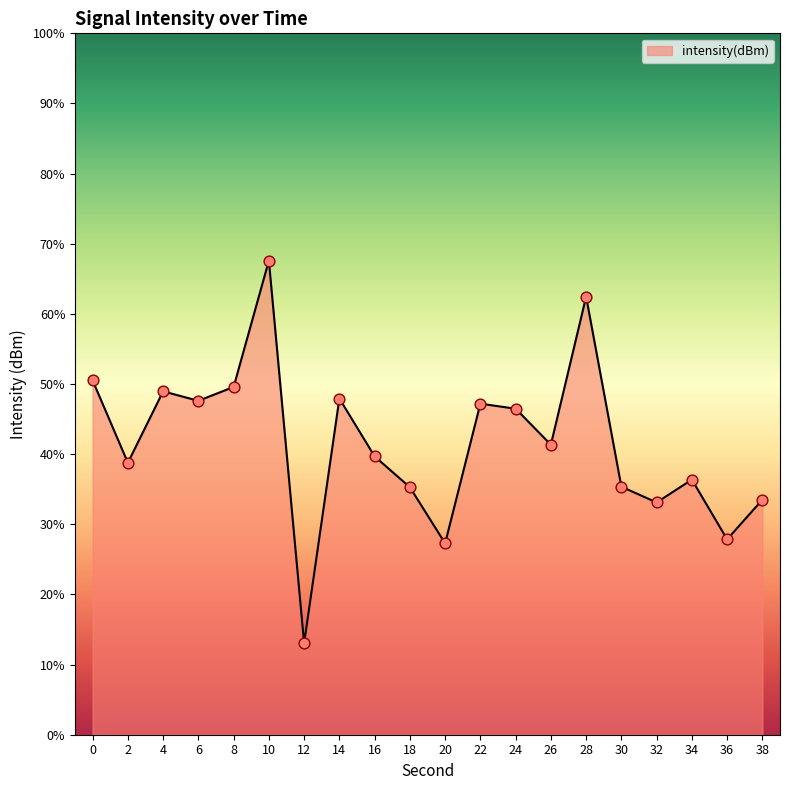

Between 6 and 34, which is larger?

6